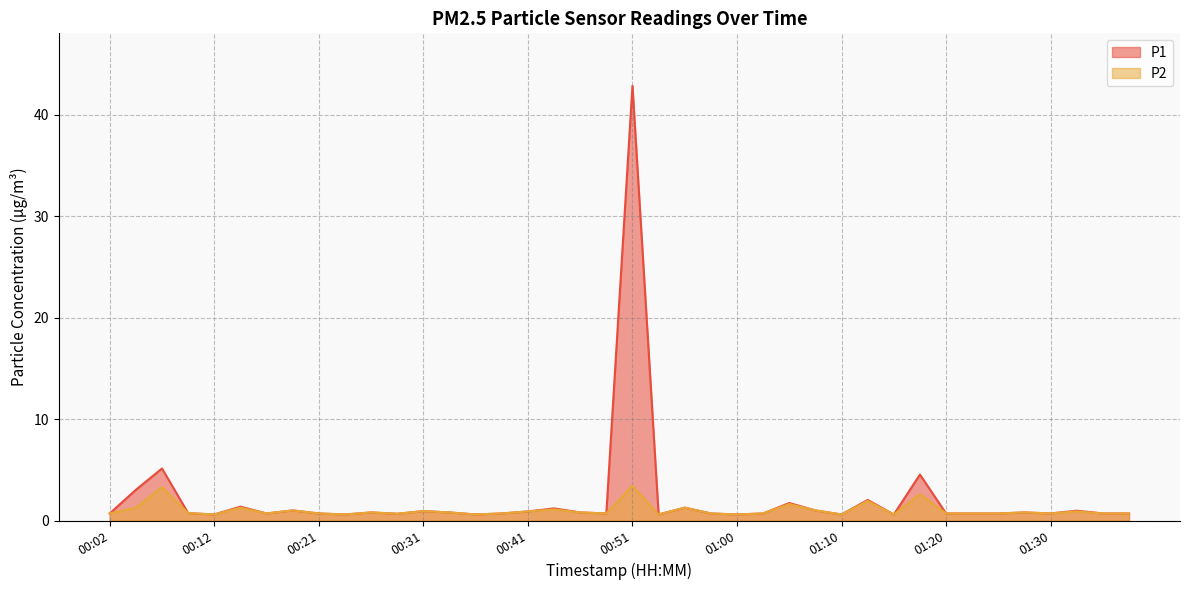

What value does the P1 series have at 00:21?

0.7